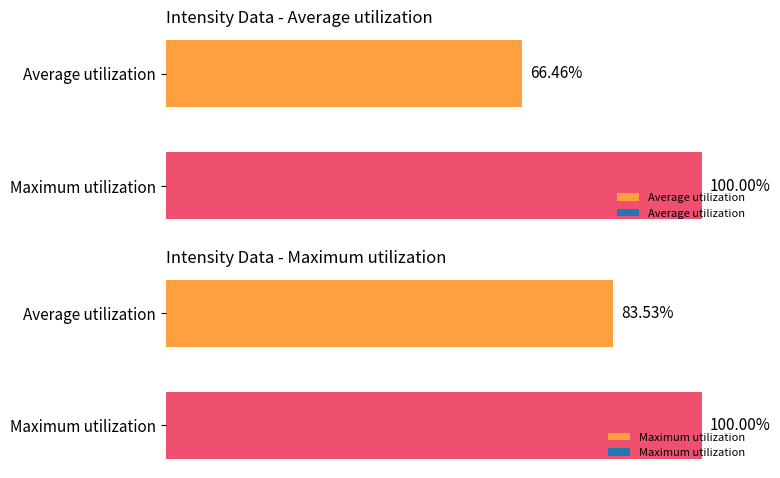

The Maximum utilization series shows 100.0 at 20. True or false?

True